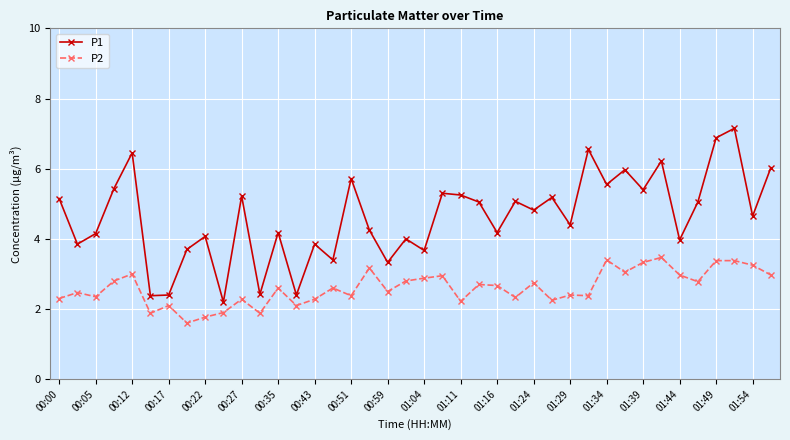

True or false: P2 and P1 intersect in this chart.

False